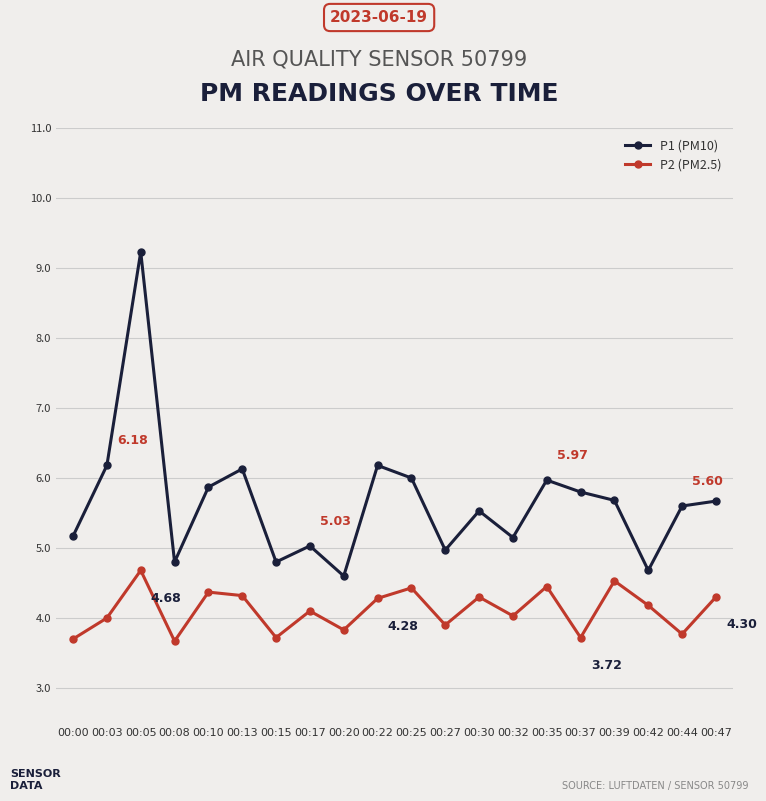

At 00:08, list the series in order from largest to smallest.

P1 (PM10), P2 (PM2.5)